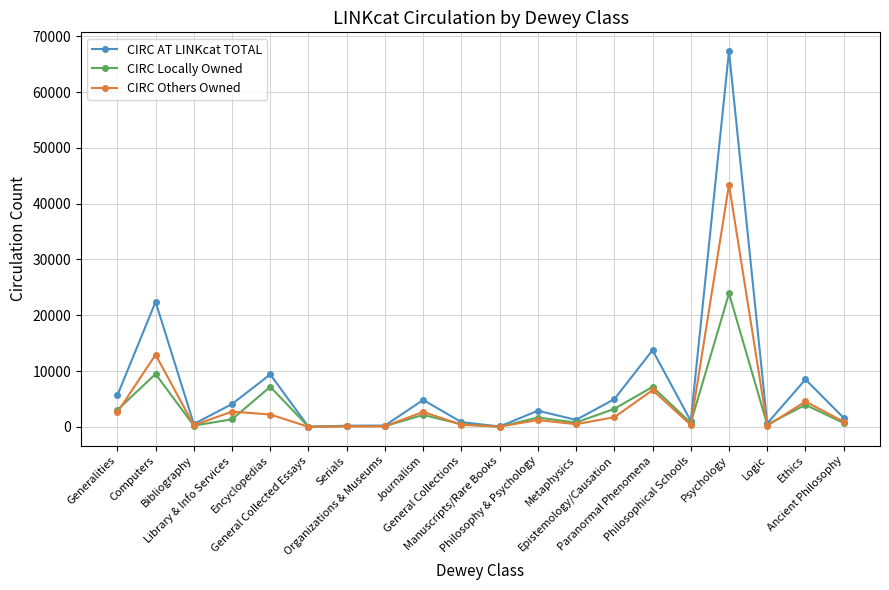

The CIRC Others Owned series shows 358 at Philosophical Schools. True or false?

True